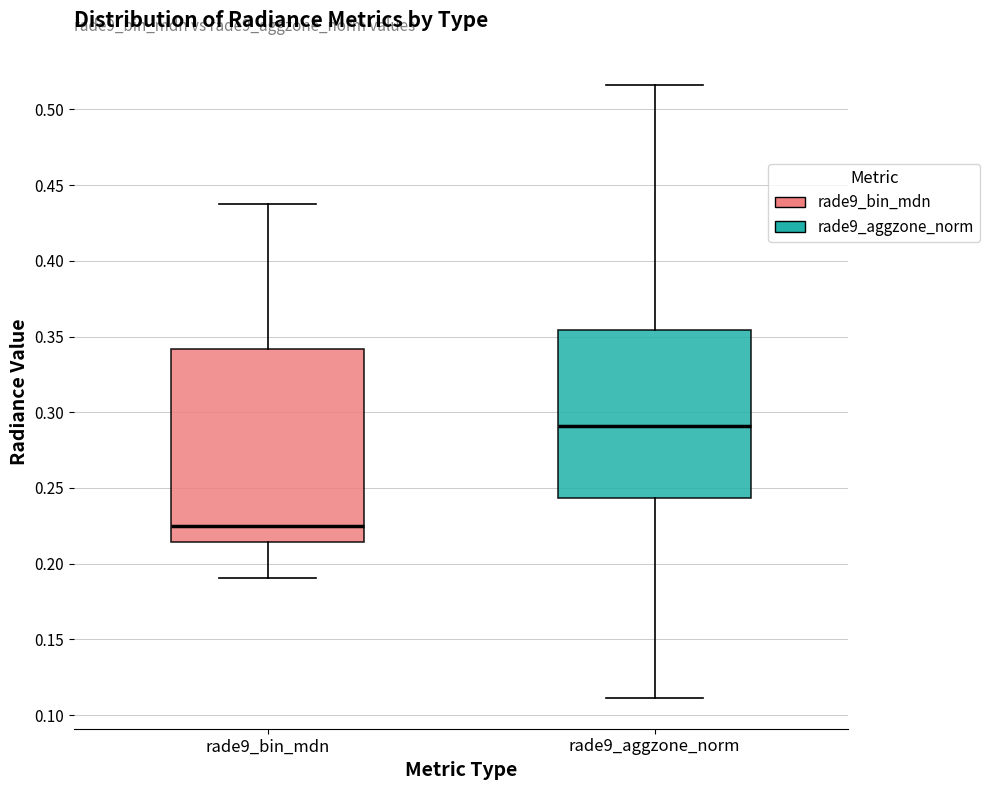

Comparing the boxes themselves (not the whiskers), which one is the tallest?

rade9_bin_mdn